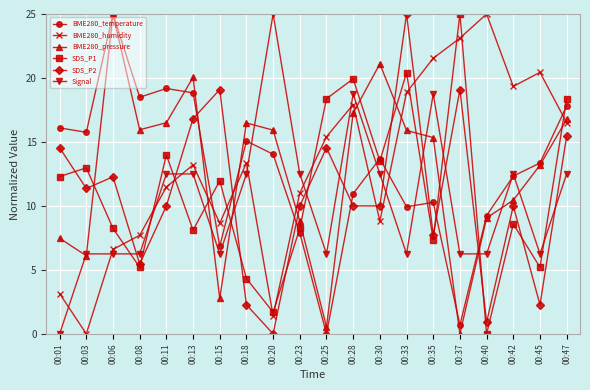

Is it true that BME280_temperature equals 18.8 at 00:13?

True